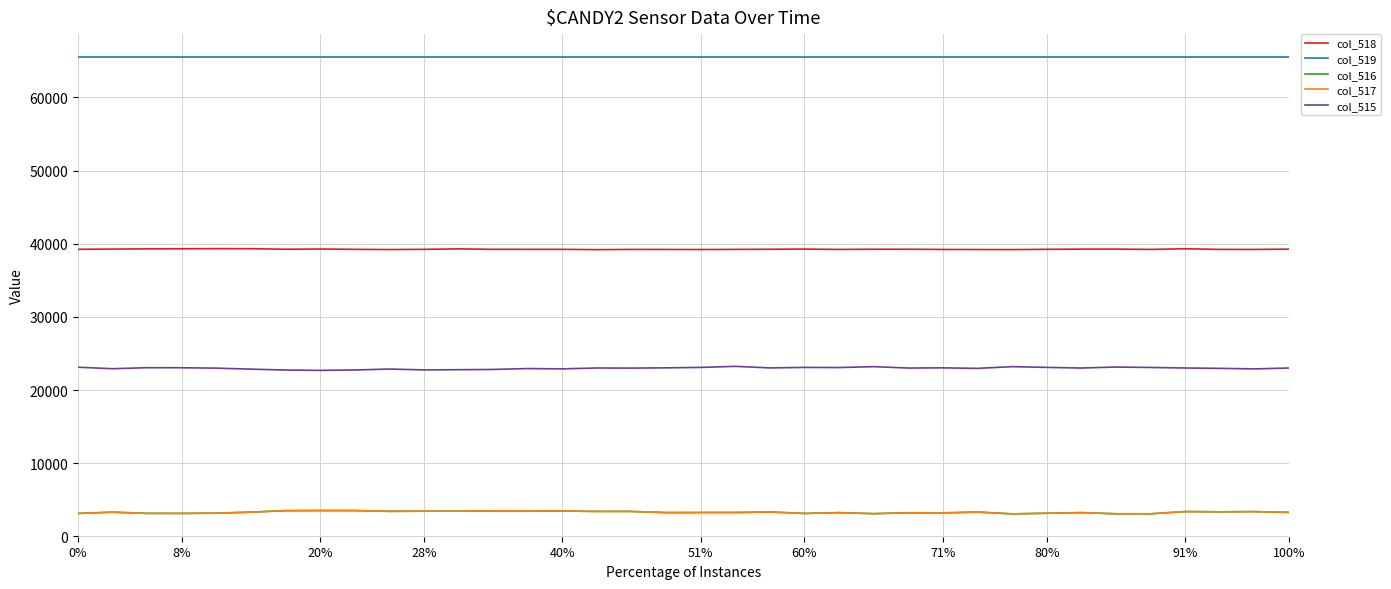

True or false: col_515 and col_516 cross at least once.

False